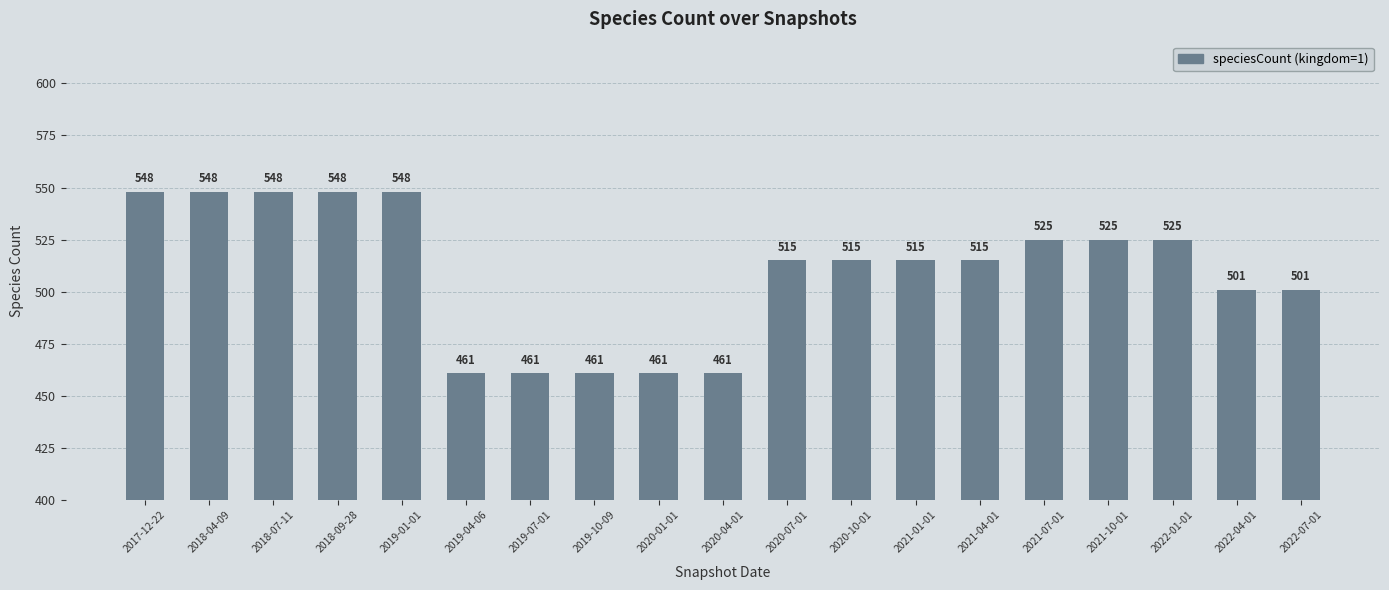

What is the minimum value shown in the chart?

461